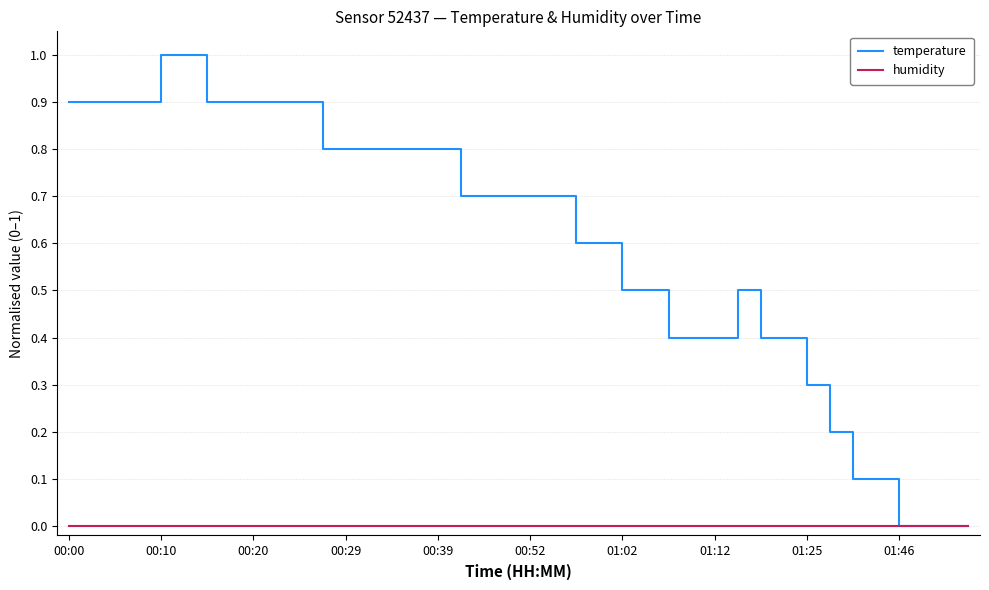

What is the maximum value shown in the chart?

1.0